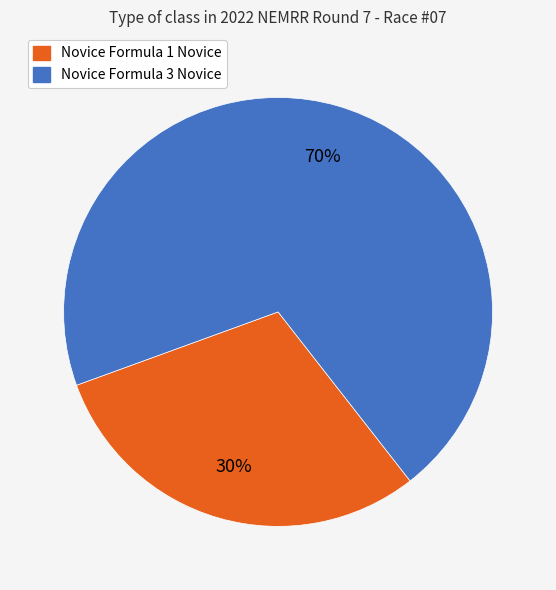

Do Novice Formula 3 Novice and Novice Formula 1 Novice together represent more than half of the pie?

Yes